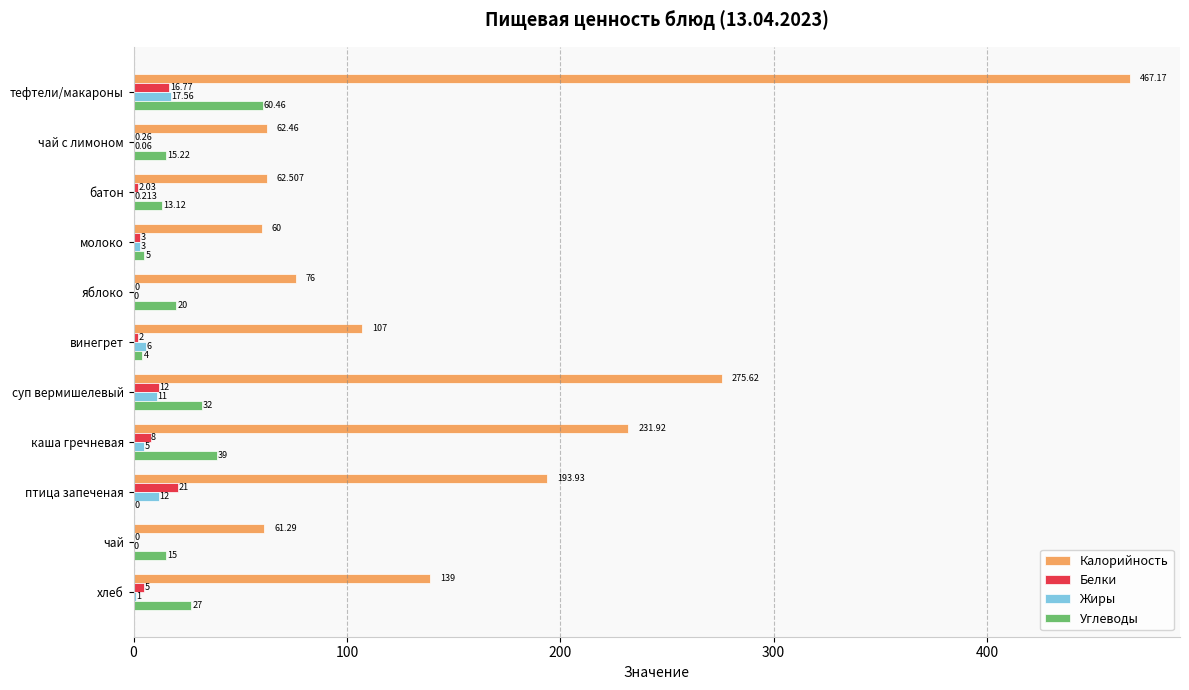

Where is Калорийность nearest to the value 263?

суп вермишелевый